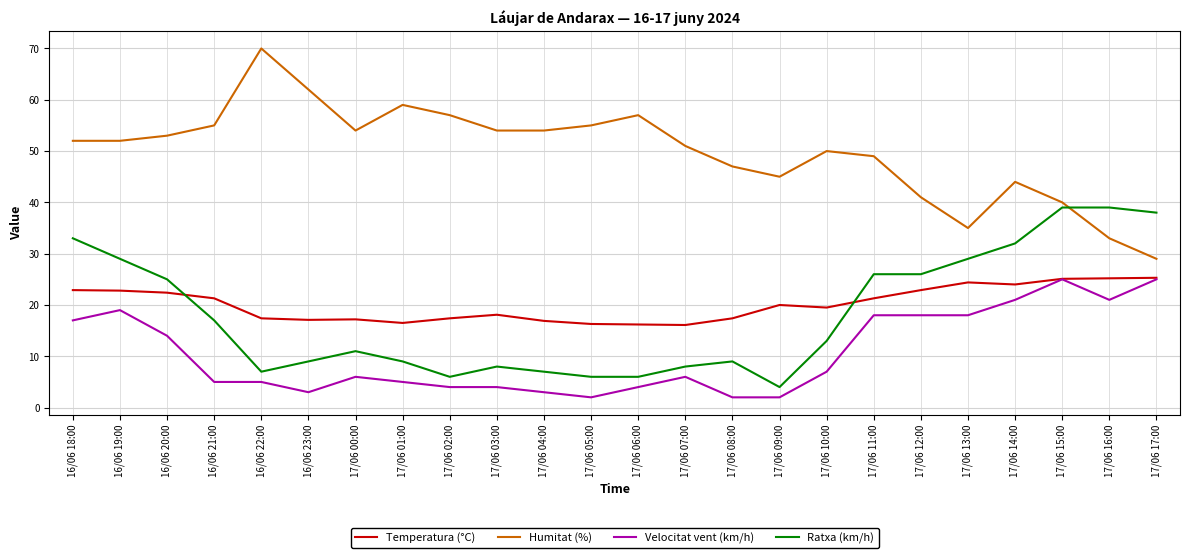

The value of Velocitat vent (km/h) at 17/06 06:00 is 4.0. True or false?

True